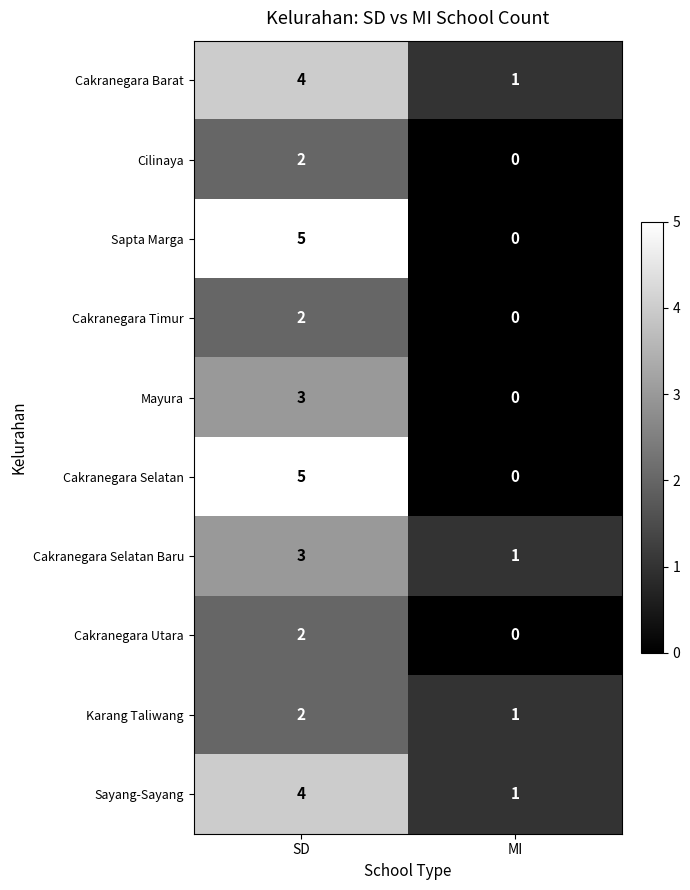

What is the total value across all series at SD?

32